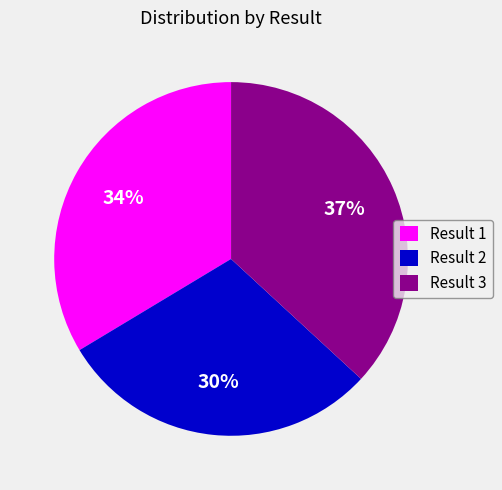

To the nearest percent, what is the average slice percentage?

33%